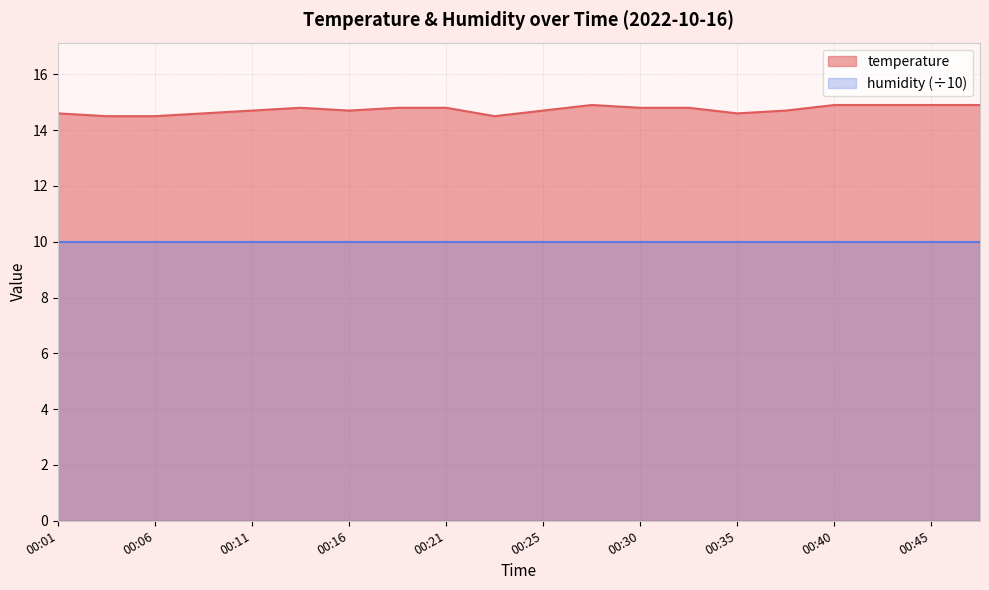

What is the sum of all values?

294.6